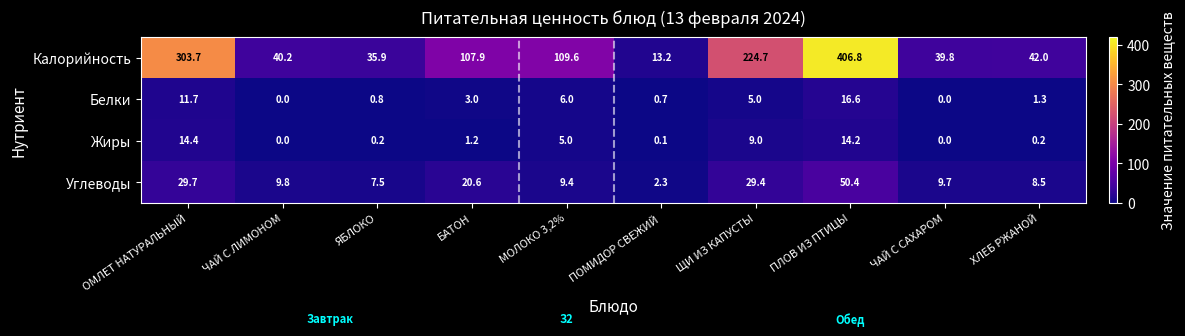

Which category has the highest value across all series?

ПЛОВ ИЗ ПТИЦЫ